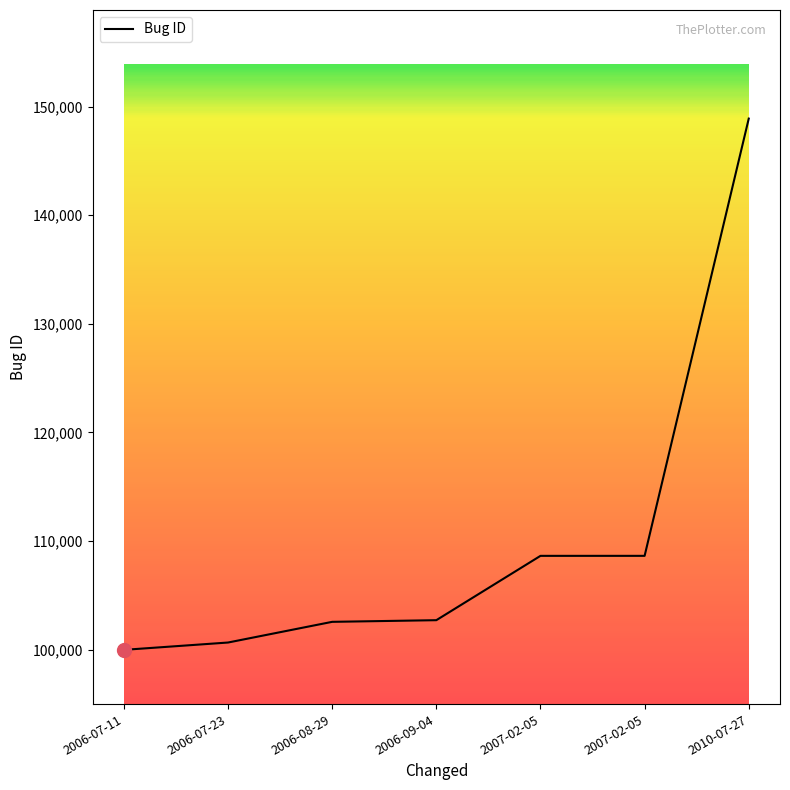

Where does the data first go above 102715?

2007-02-05